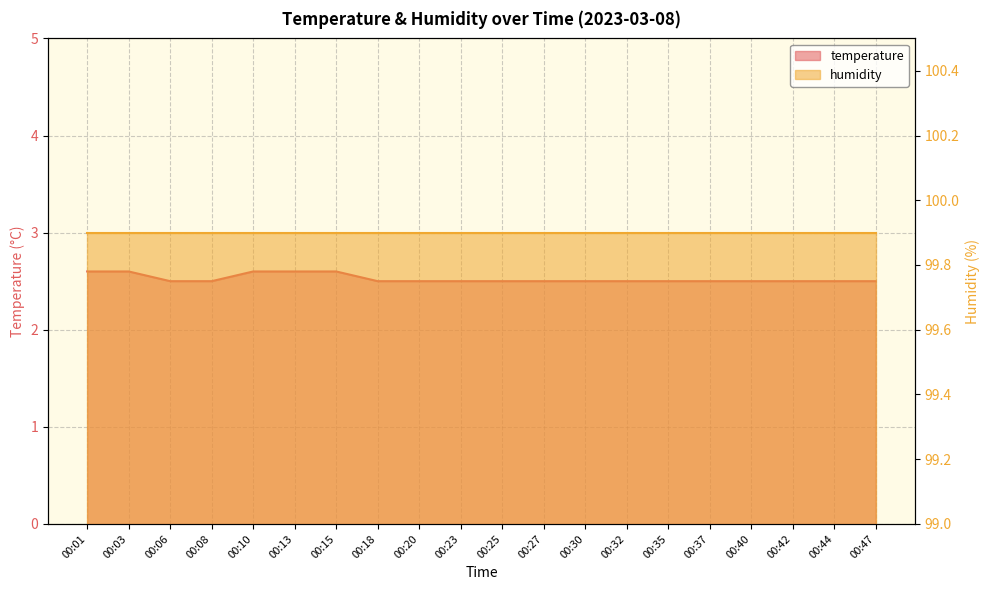

What is the sum of the values at 00:20 and 00:13?

5.1